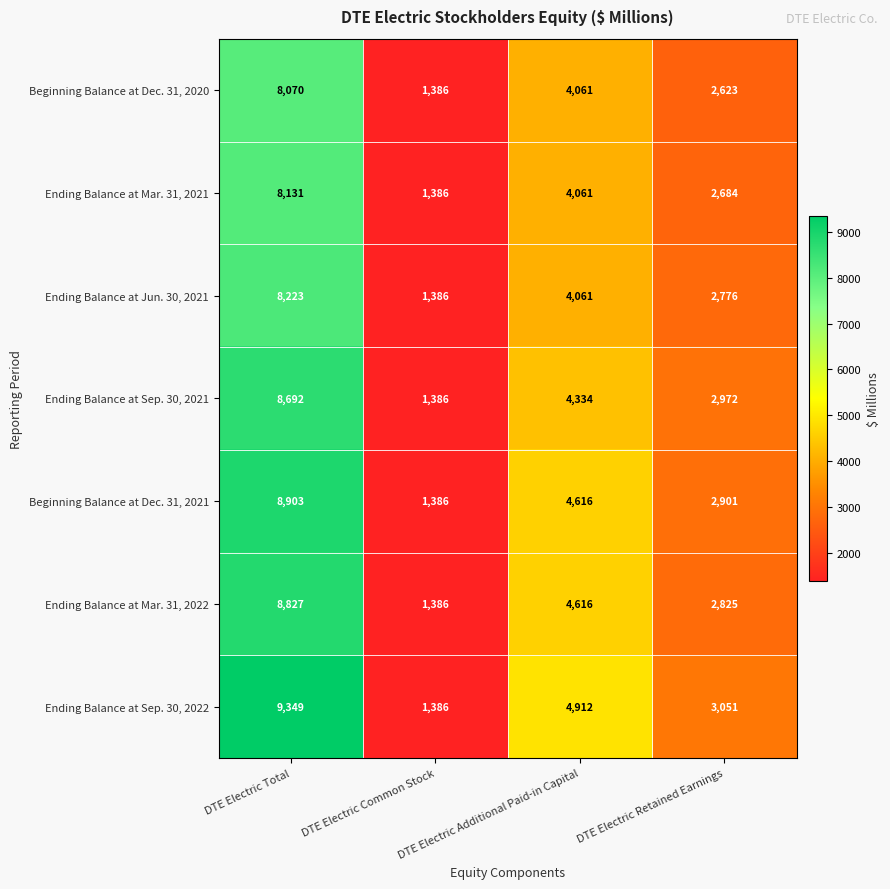

What is the difference between the Ending Balance at Mar. 31, 2022 values at DTE Electric Total and DTE Electric Common Stock?

7441